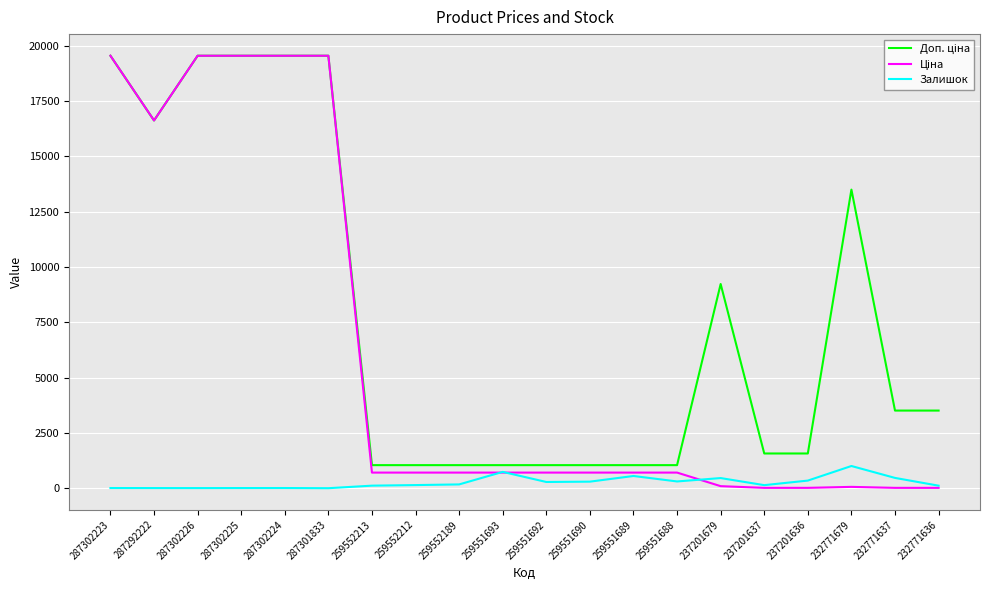

What is the difference between the highest and lowest values at 259551689?

490.0